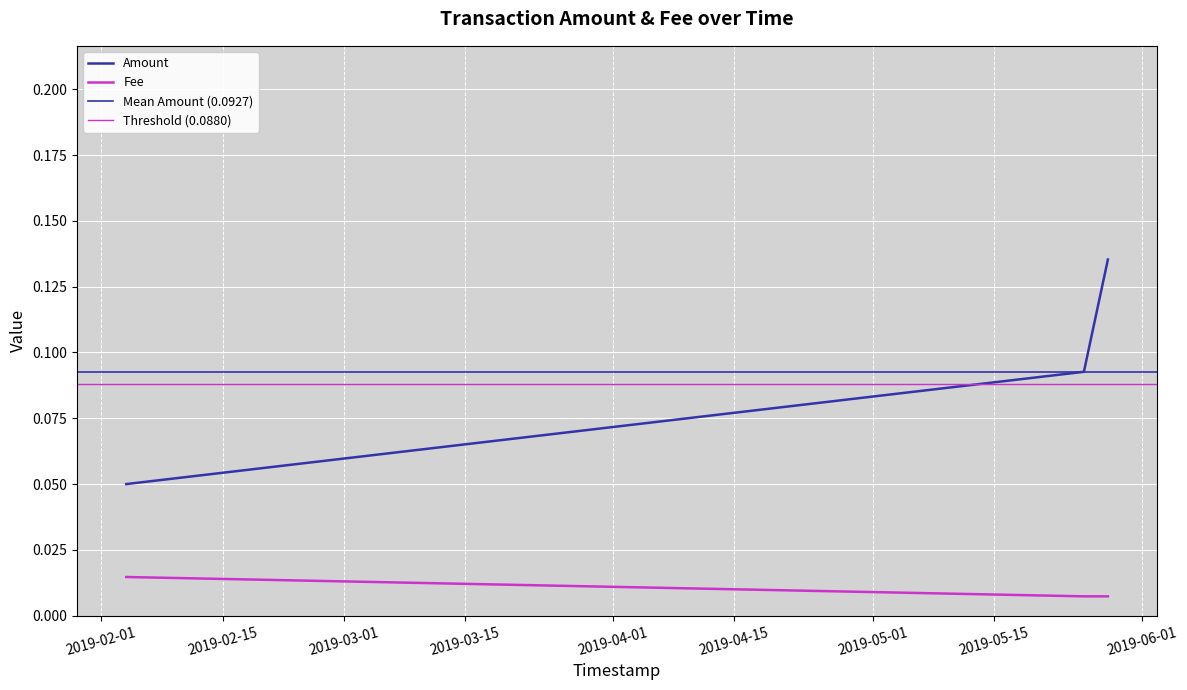

How many distinct data groups are displayed?

2